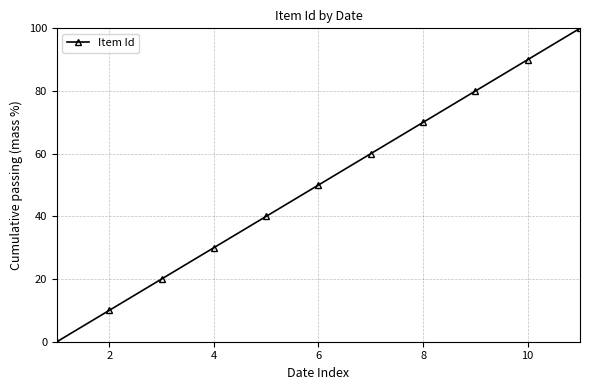

True or false: the data has more than 1 interior local peaks.

False